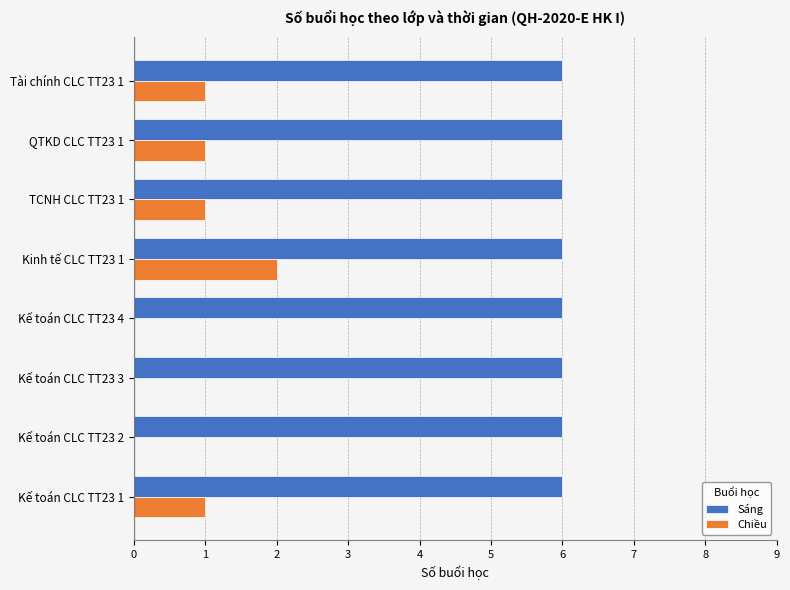

Is the value of Chiều at Tài chính CLC TT23 1 greater than the value of Sáng at Kế toán CLC TT23 3?

No